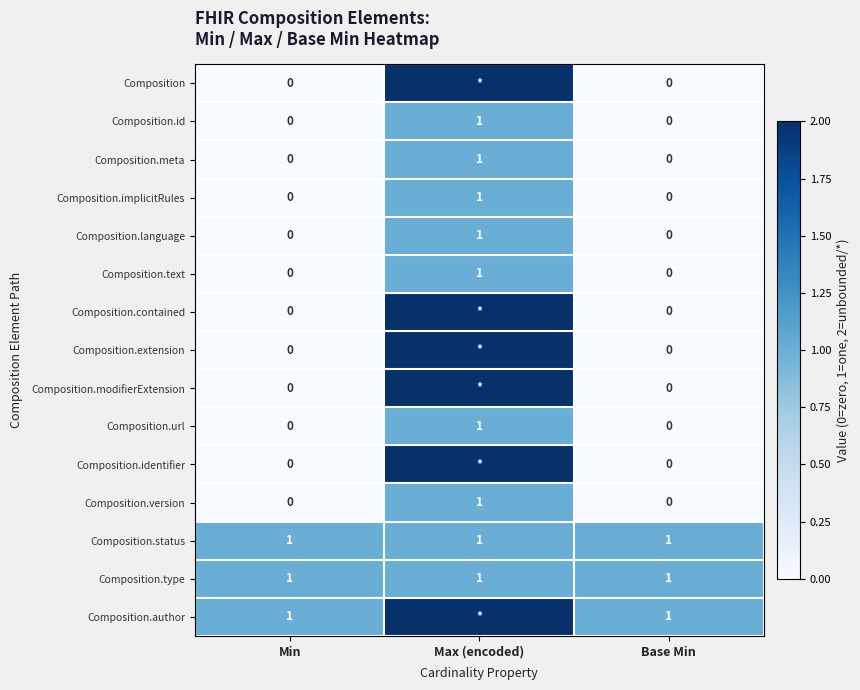

At which category is the sum across all series the highest?

Max (encoded)